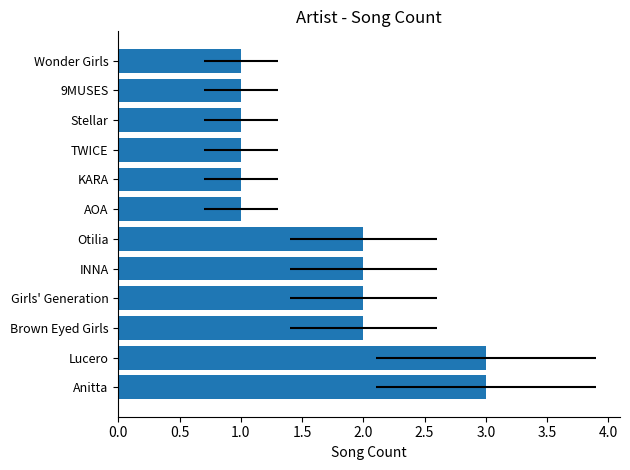

What is the maximum value shown in the chart?

3